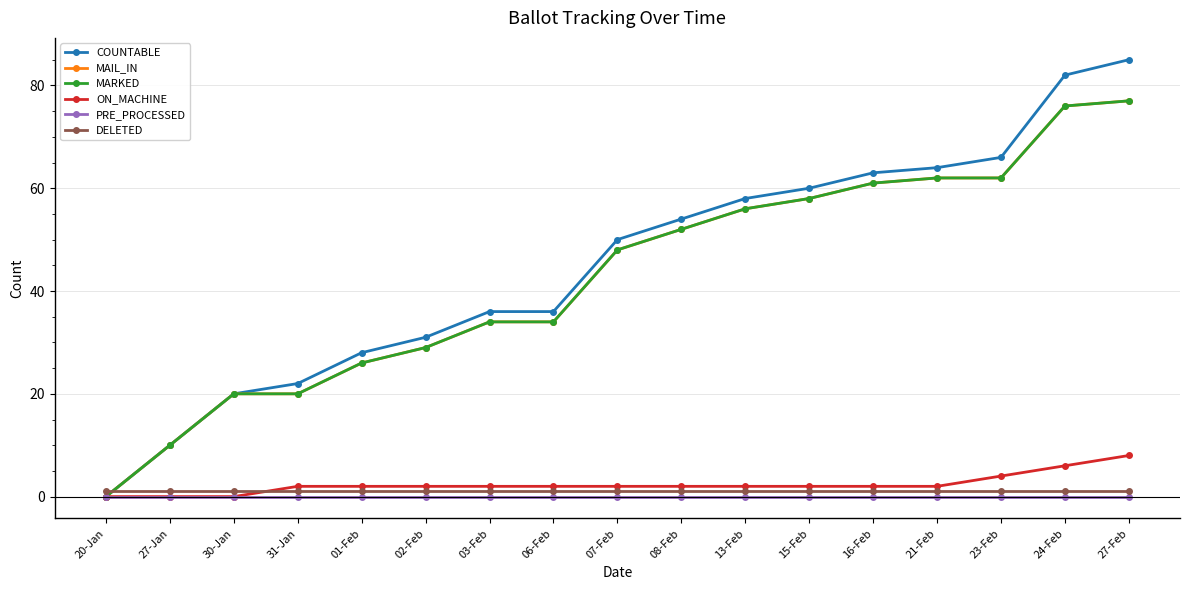

Does the chart have visible grid lines?

Yes